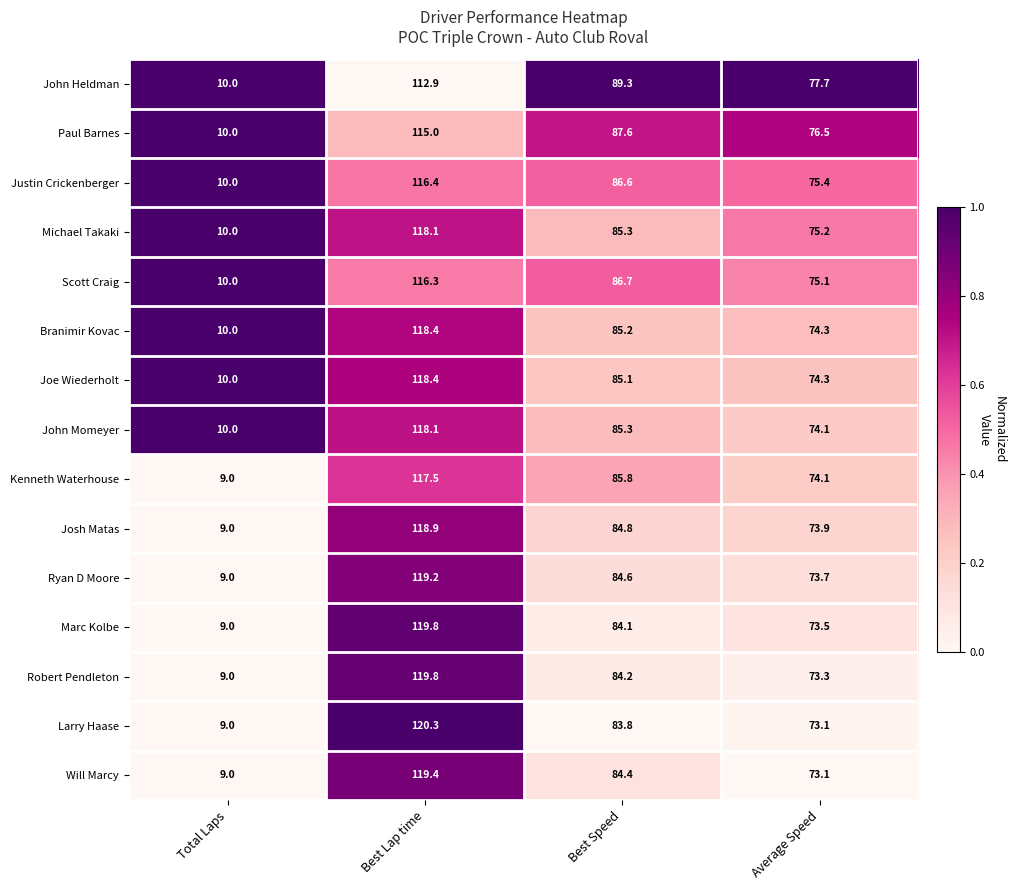

Which series has the largest range (max minus min)?

Larry Haase